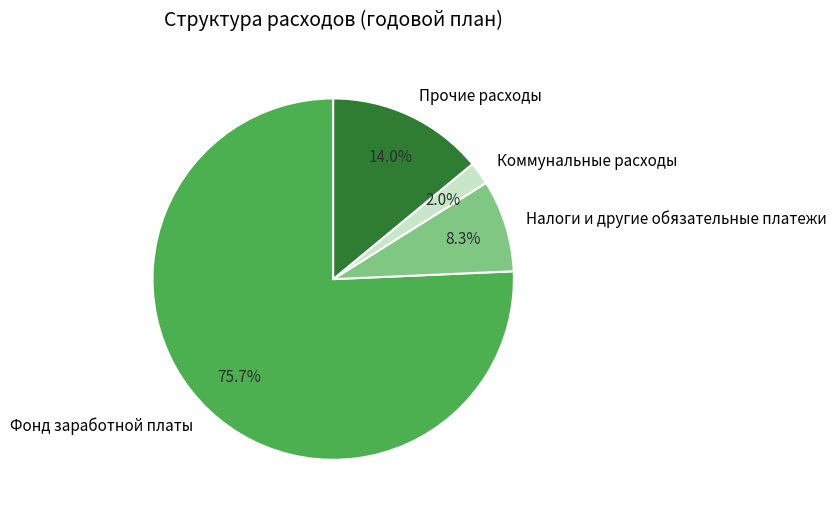

Approximately how many times larger is the value at Фонд заработной платы compared to Прочие расходы?

5.4